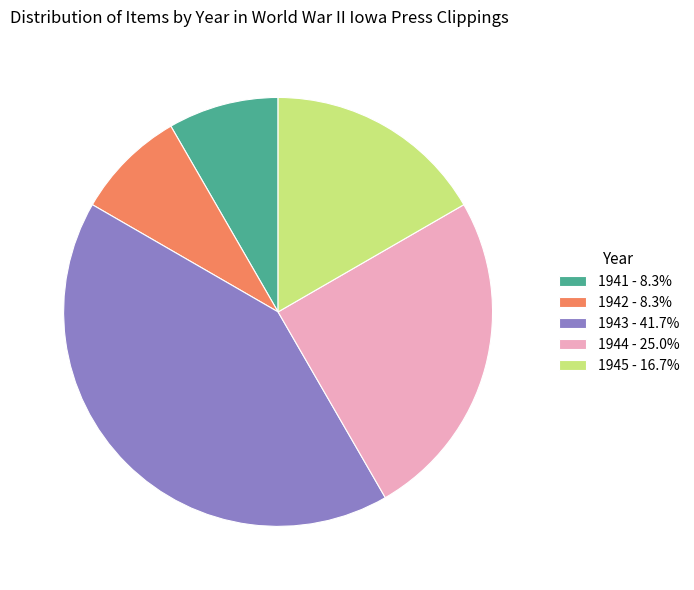

How many slices are in this pie chart?

5